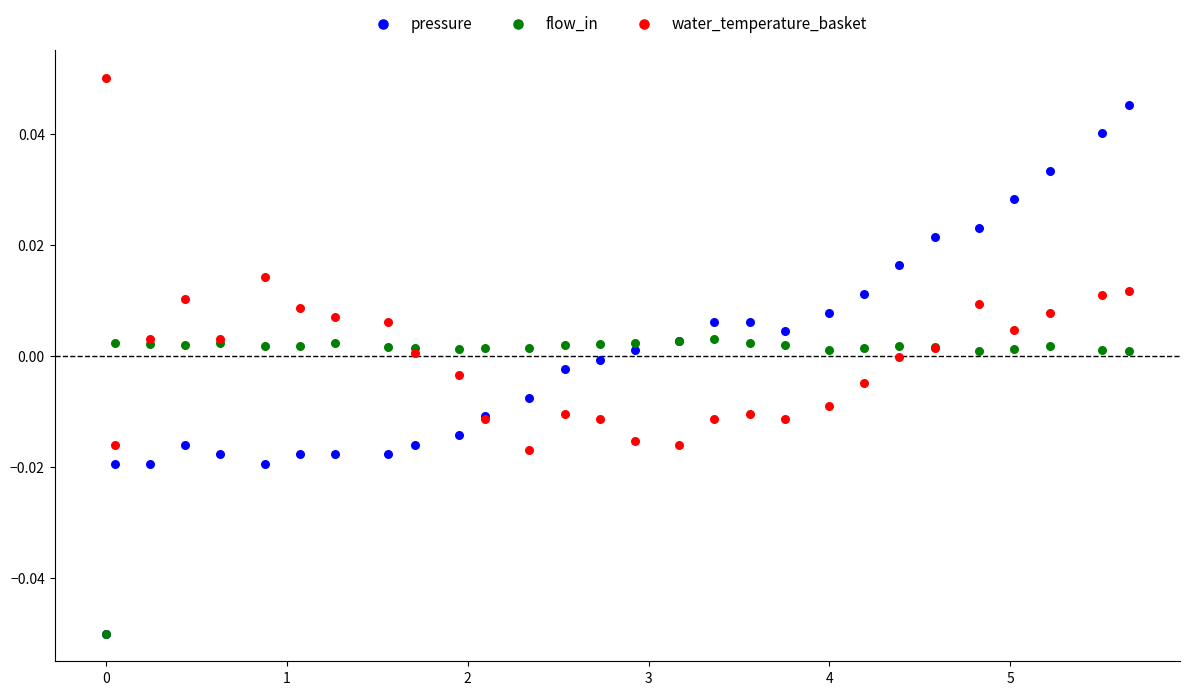

Which series has the widest spread of Y values?

pressure